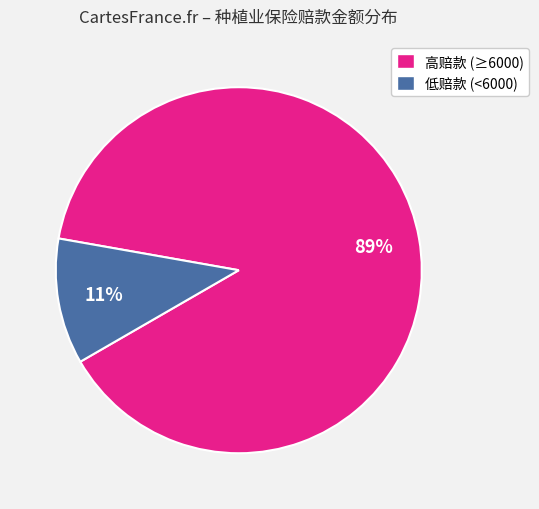

To the nearest percent, what is the difference between the largest and smallest slice percentages?

78%